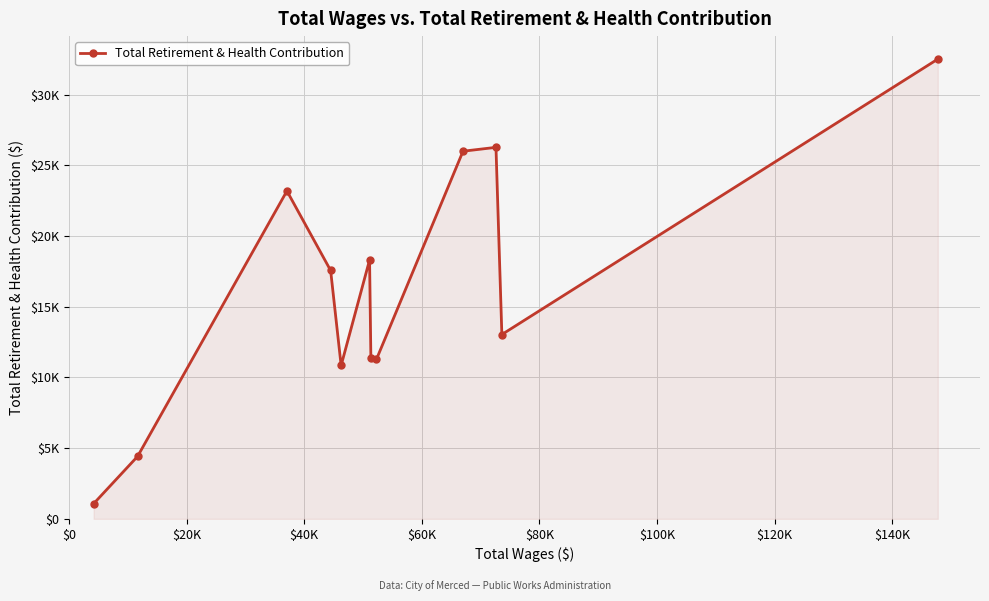

At which category does the data reach its first local peak?

$40K